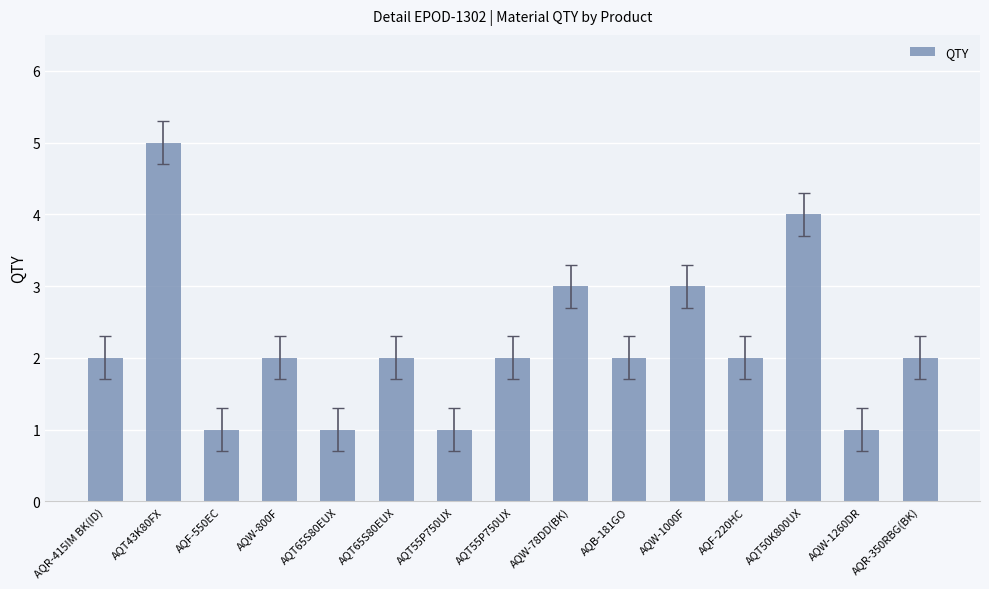

Reading left to right, what are all the values shown in this chart?

AQR-415IM BK(ID)=2	AQT43K80FX=5	AQF-550EC=1	AQW-800F=2	AQT65S80EUX=1	AQT65S80EUX=2	AQT55P750UX=1	AQT55P750UX=2	AQW-78DD(BK)=3	AQB-181GO=2	AQW-1000F=3	AQF-220HC=2	AQT50K800UX=4	AQW-1260DR=1	AQR-350RBG(BK)=2